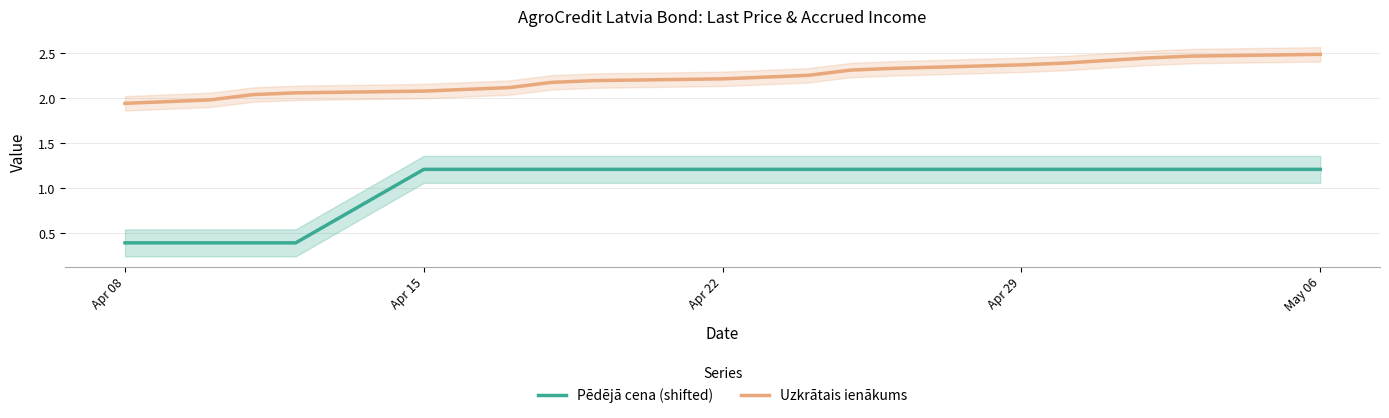

List the series in order of their overall mean, highest first.

Uzkrātais ienākums, Pēdējā cena (shifted)